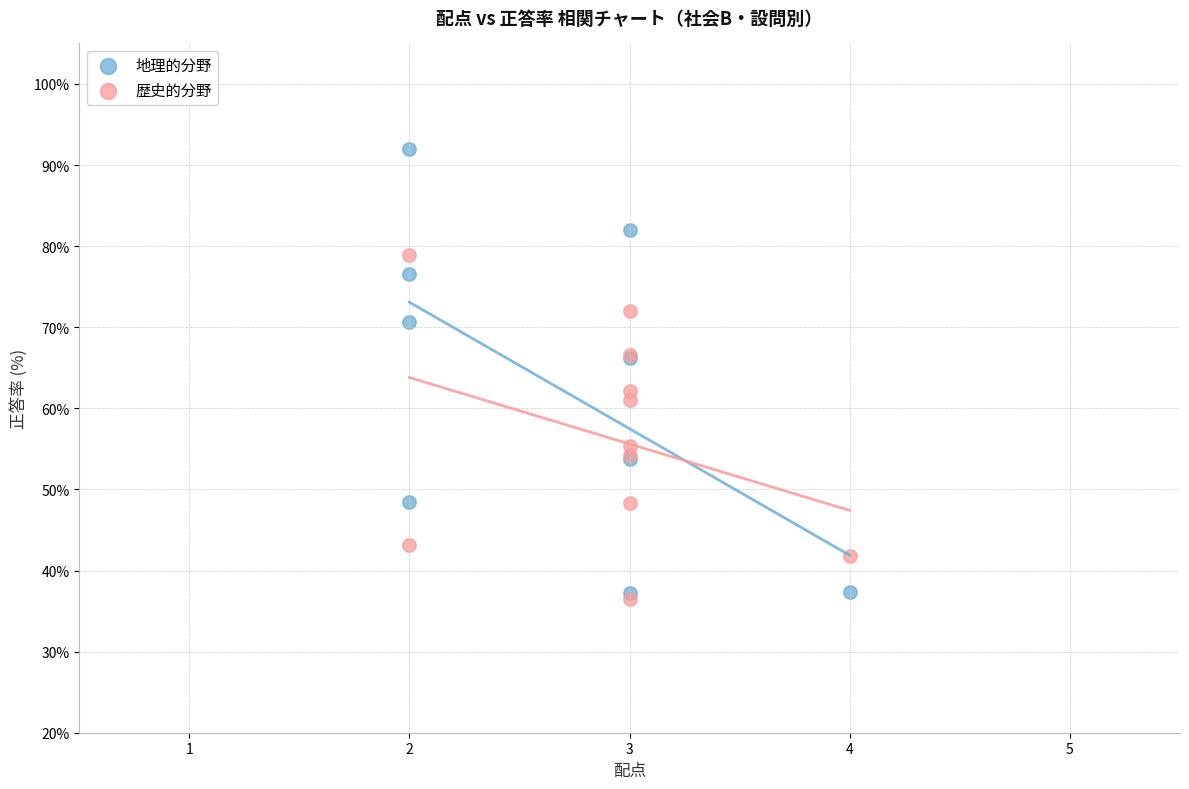

What are all the series names shown in the legend?

地理的分野, 歴史的分野